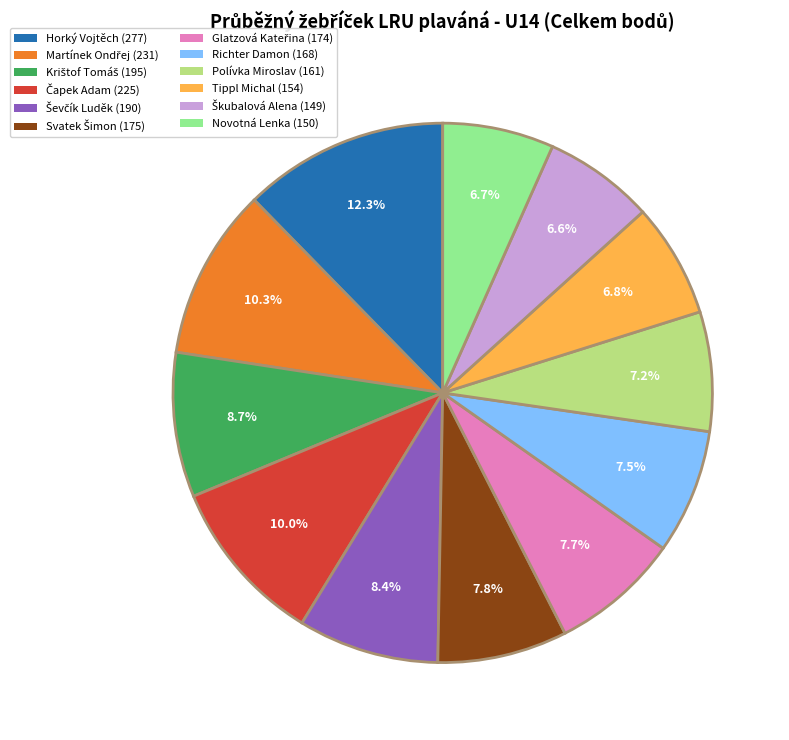

Is there any slice that represents more than half of the pie?

No